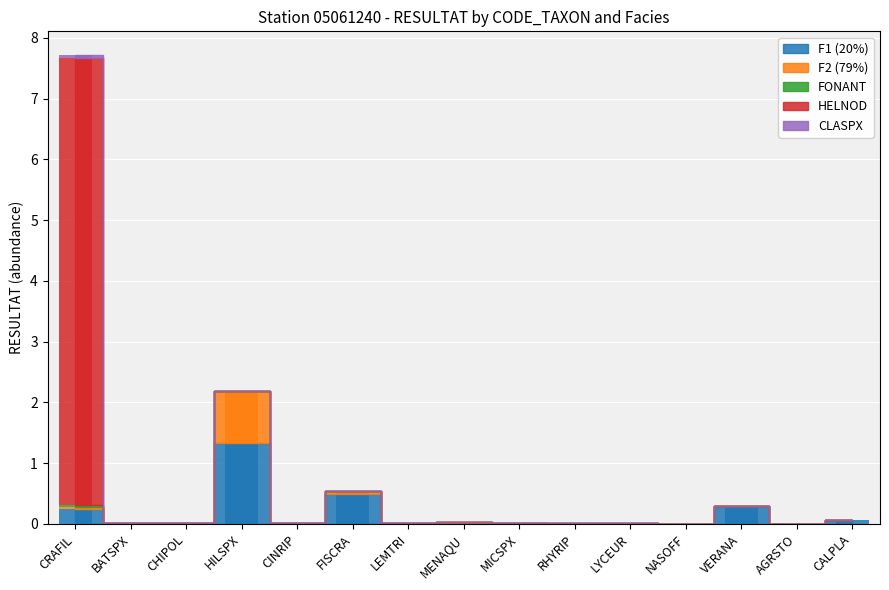

What position from the right is FISCRA?

10